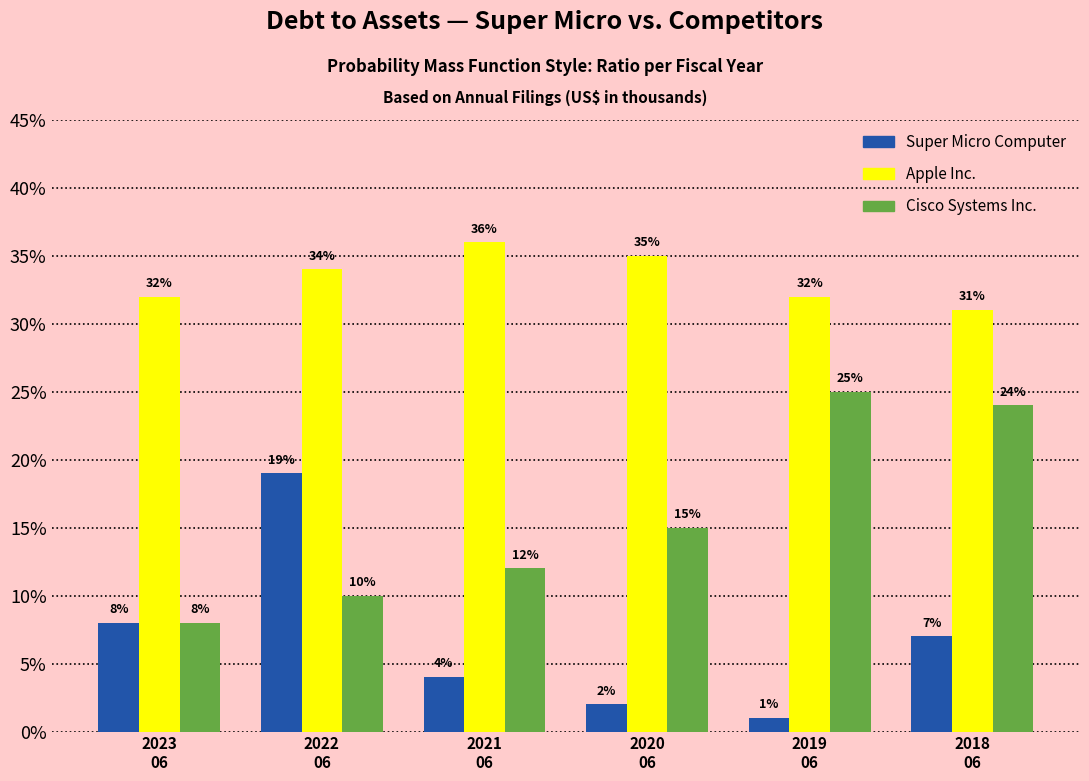

What are all the series names shown in the legend?

Super Micro Computer, Apple Inc., Cisco Systems Inc.